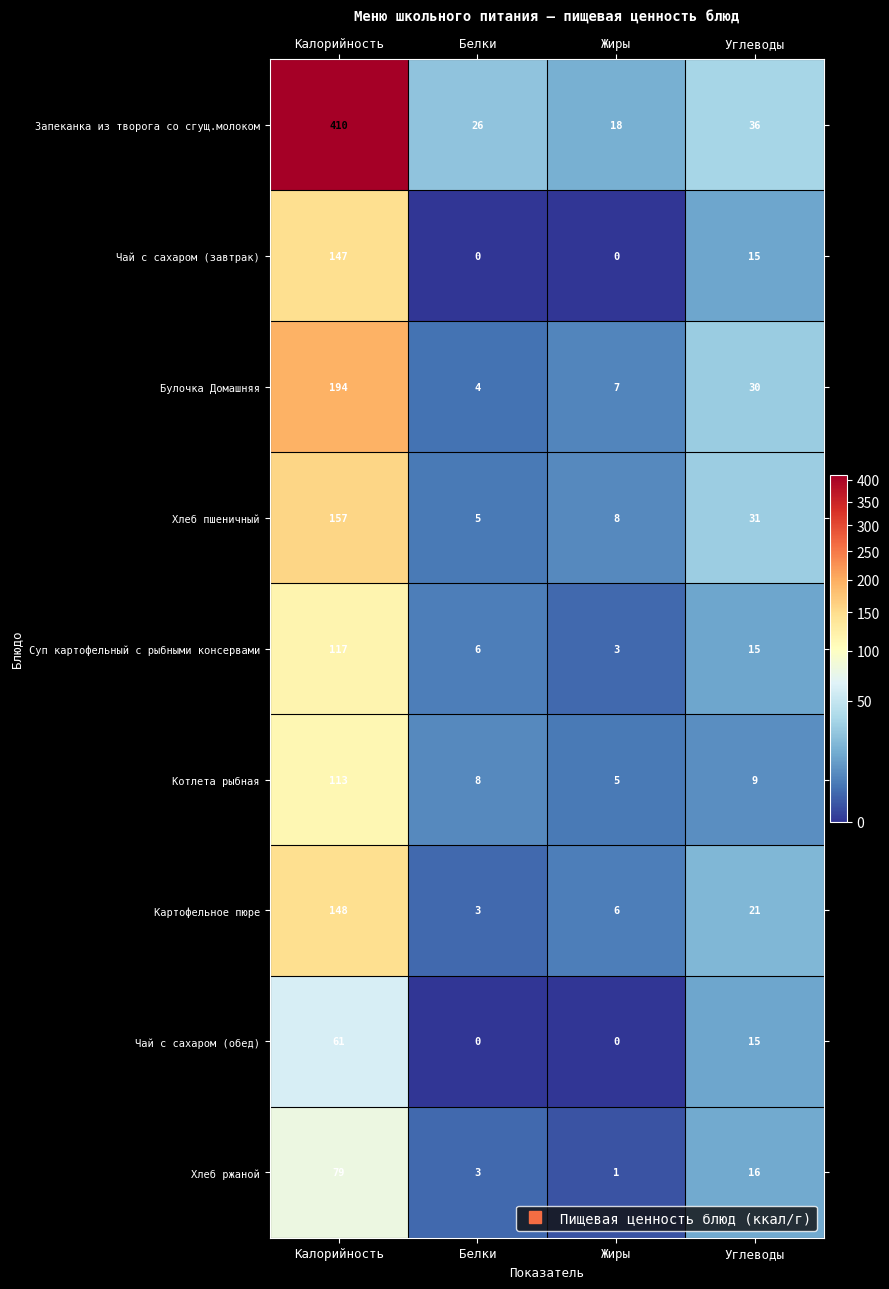

What is the greatest value displayed?

410